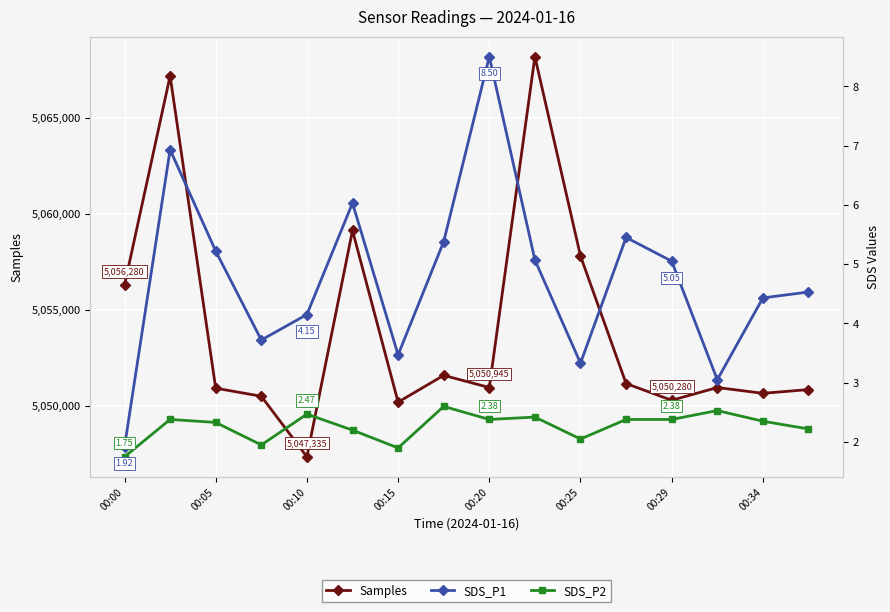

The value of Samples at 00:25 is 5057797. True or false?

True